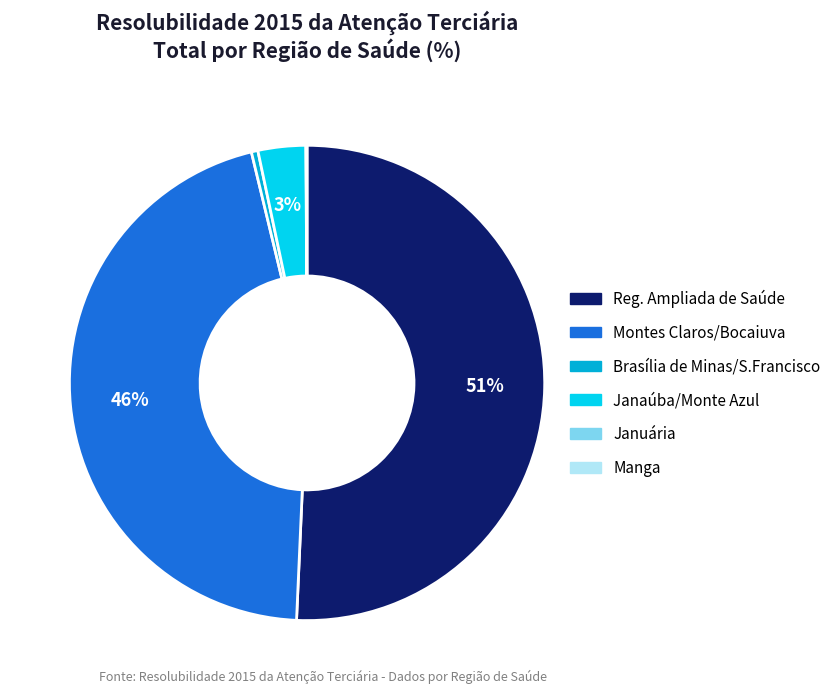

To the nearest percent, what is the average slice percentage?

17%